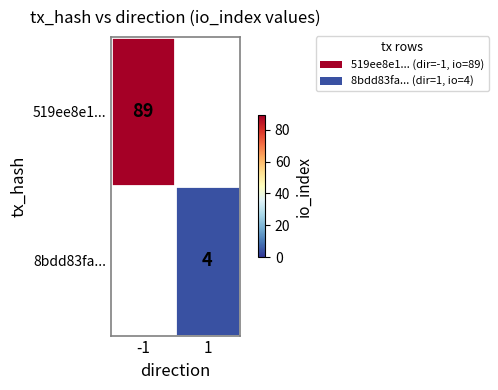

Is it true that 8bdd83fa... equals 4 at 1?

True